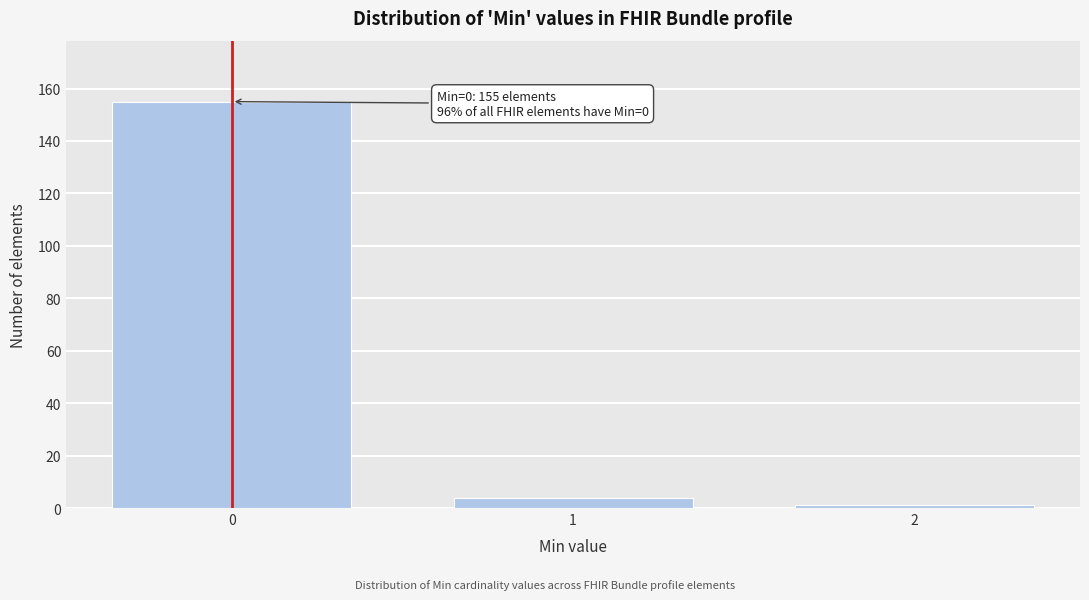

Reading right to left, extract all data points from this chart.

1	4	155